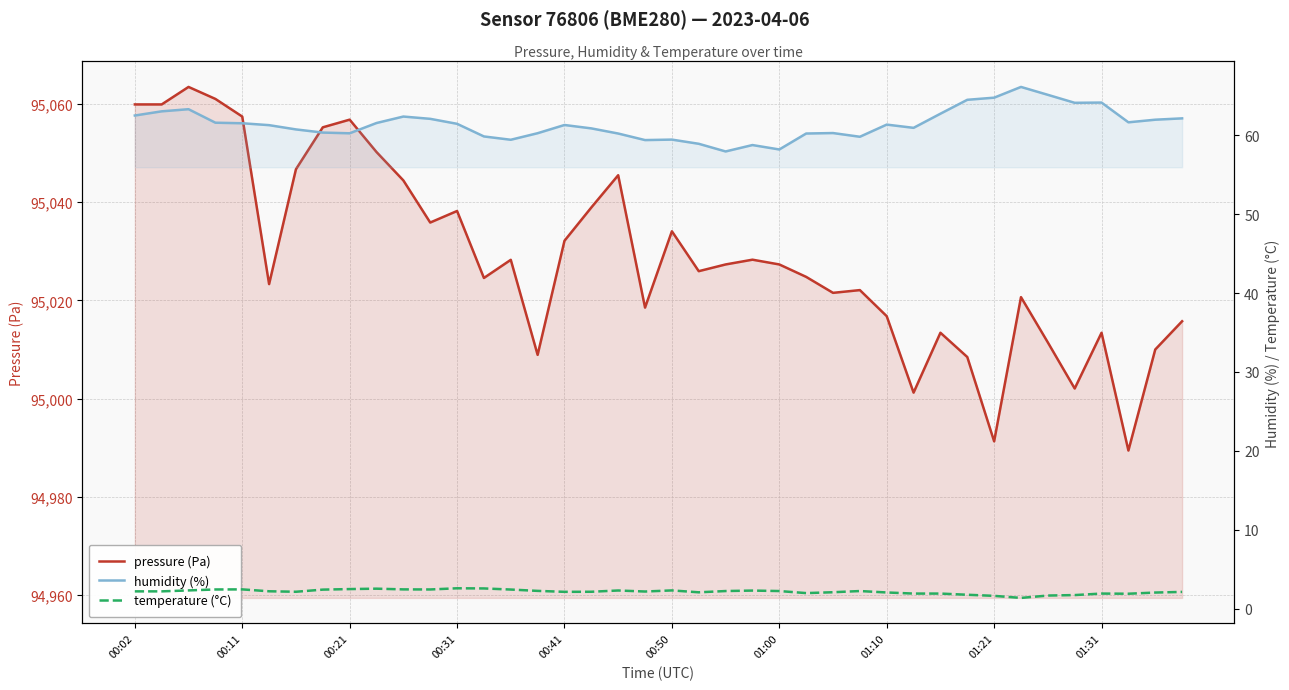

At which label does temperature (°C) first exceed 2?

00:02